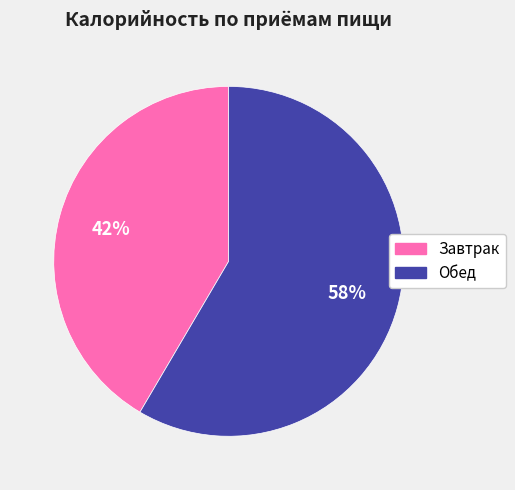

To the nearest percent, what is the average slice percentage?

50%